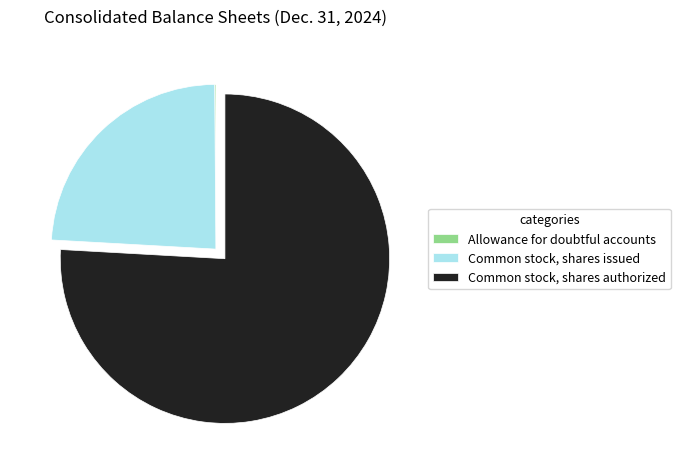

Is it true that Common stock, shares issued is 11% of the pie?

False